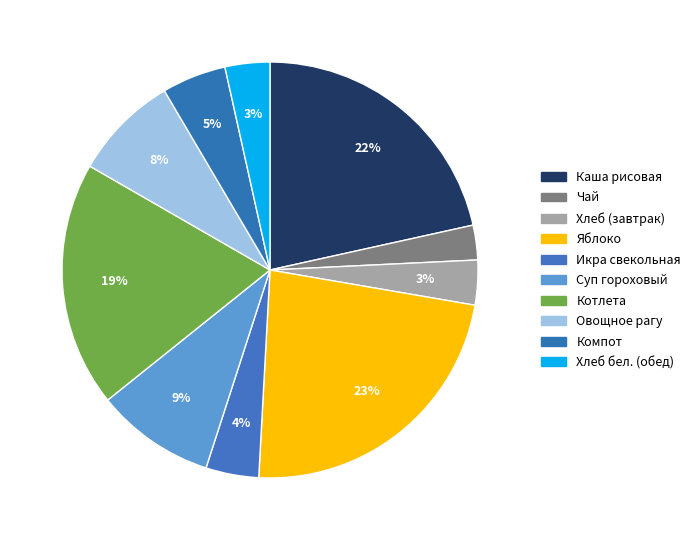

To the nearest percent, what is the average slice percentage?

10%